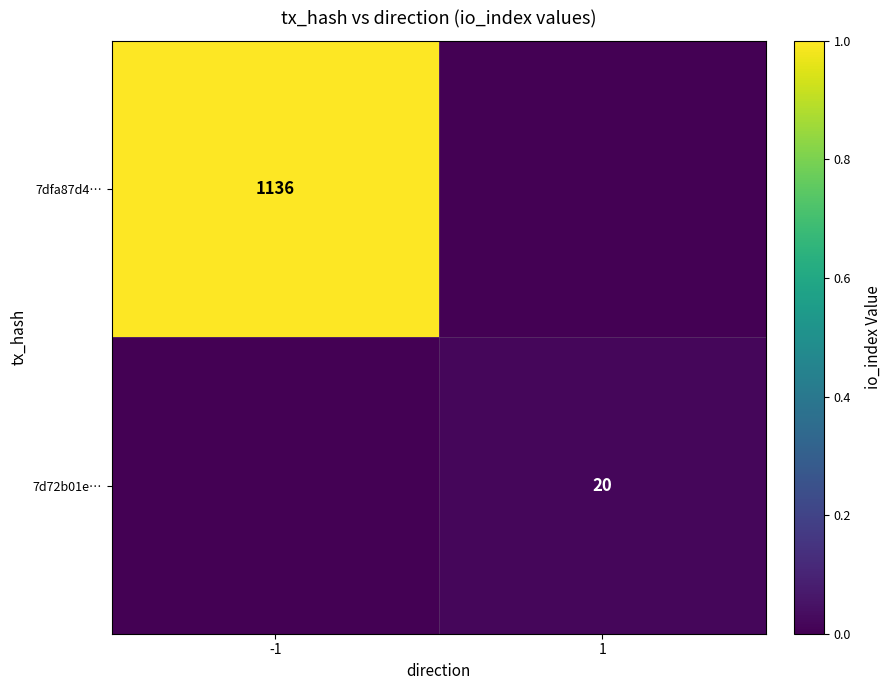

Is it true that 7d72b01e… equals 28 at 1?

False